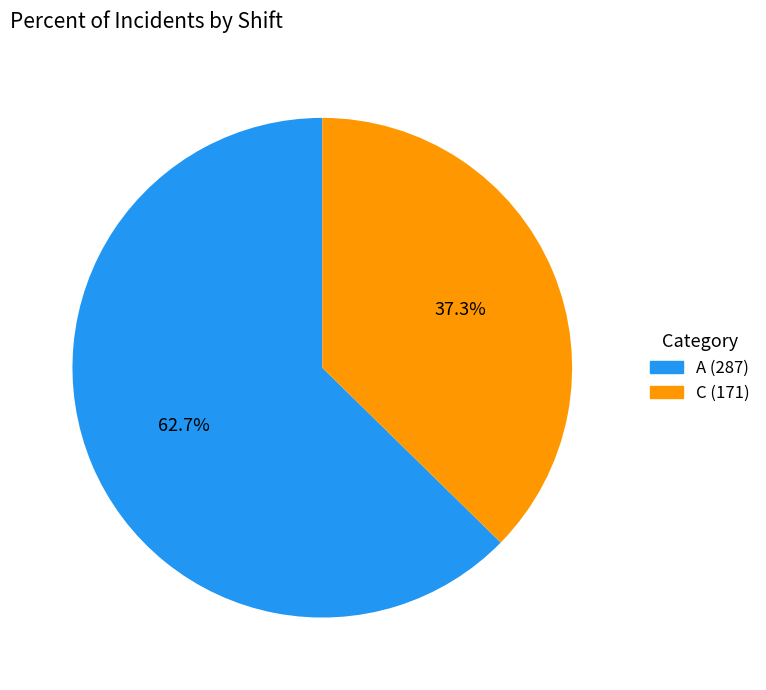

Is there any slice that represents more than half of the pie?

Yes